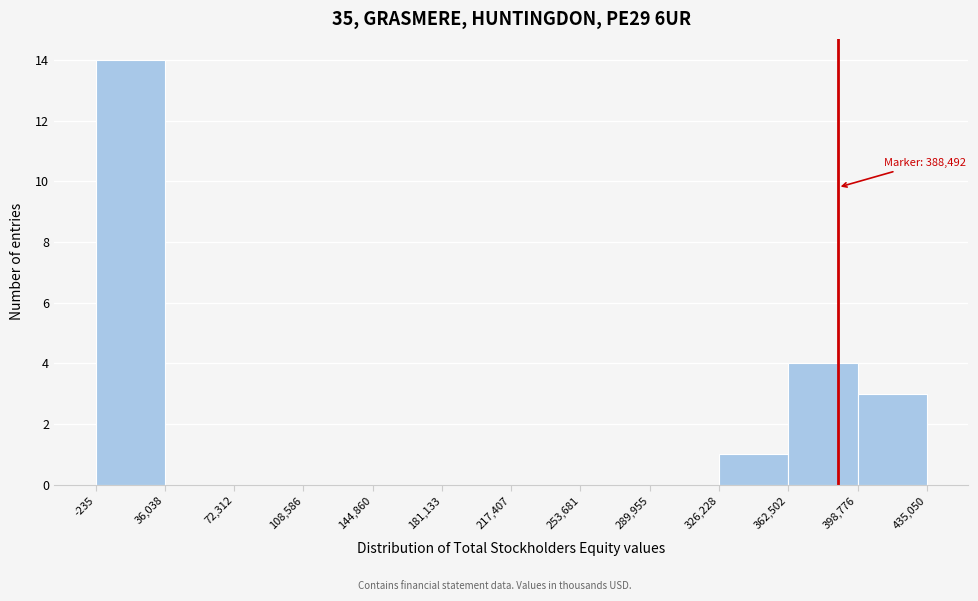

Which range on the x-axis has the tallest bar?

-235 to 36,038